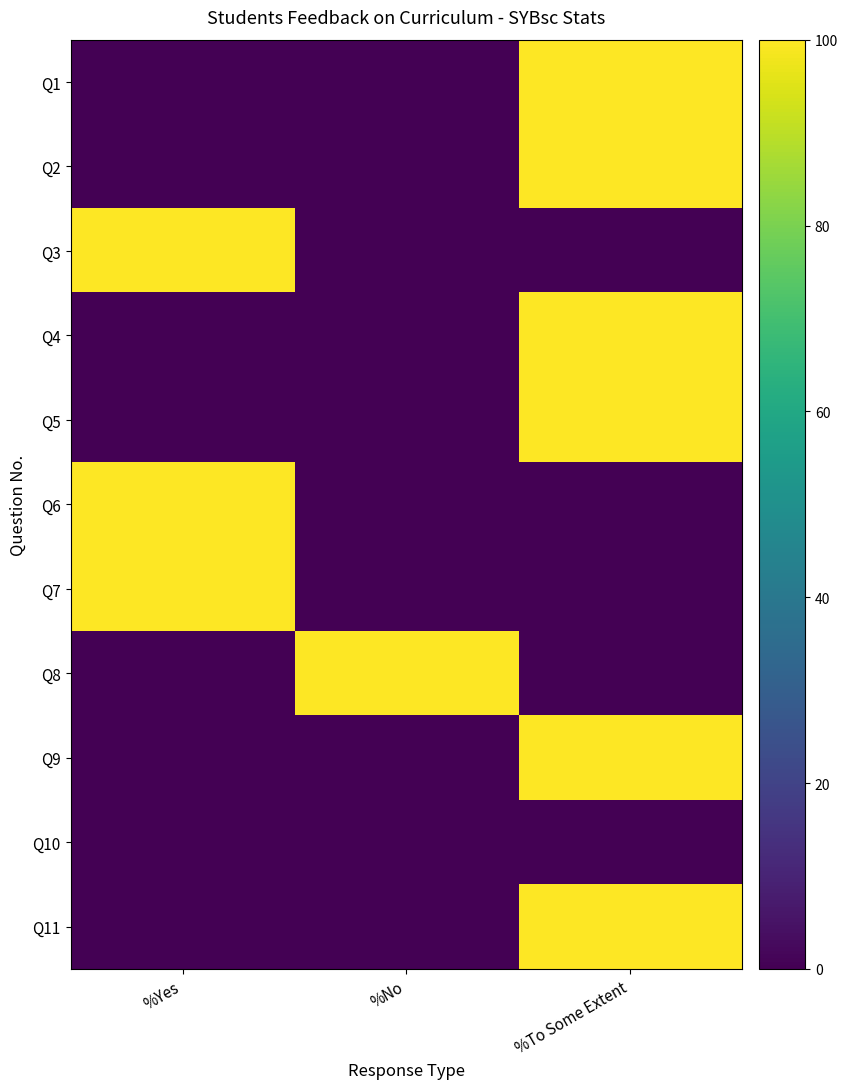

List the series in order of their peak value, highest first.

Q1, Q2, Q3, Q4, Q5, Q6, Q7, Q8, Q9, Q11, Q10